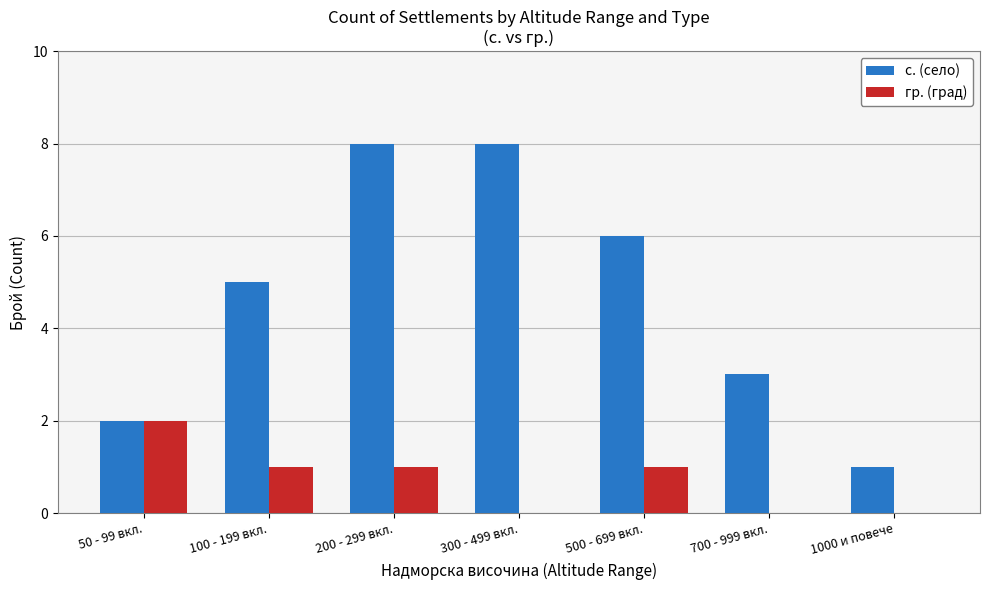

What is the total value across all series at 1000 и повече?

1